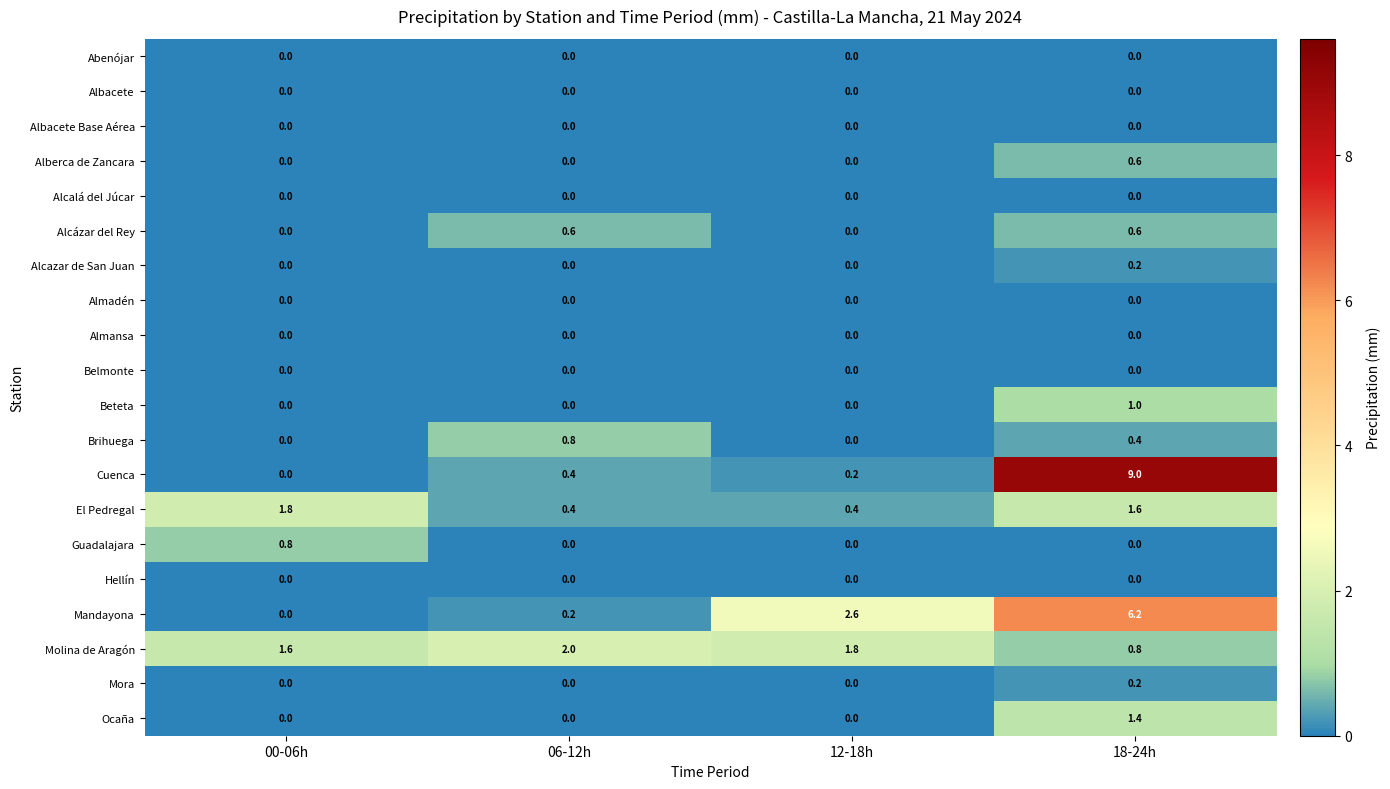

Which series has the largest total across all categories?

Cuenca